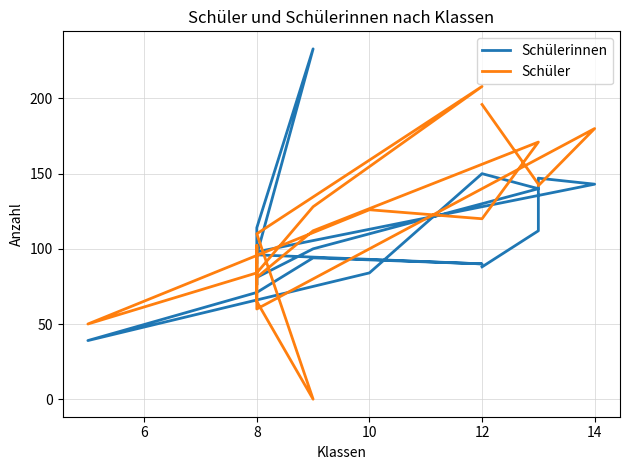

What is the greatest value displayed?

233